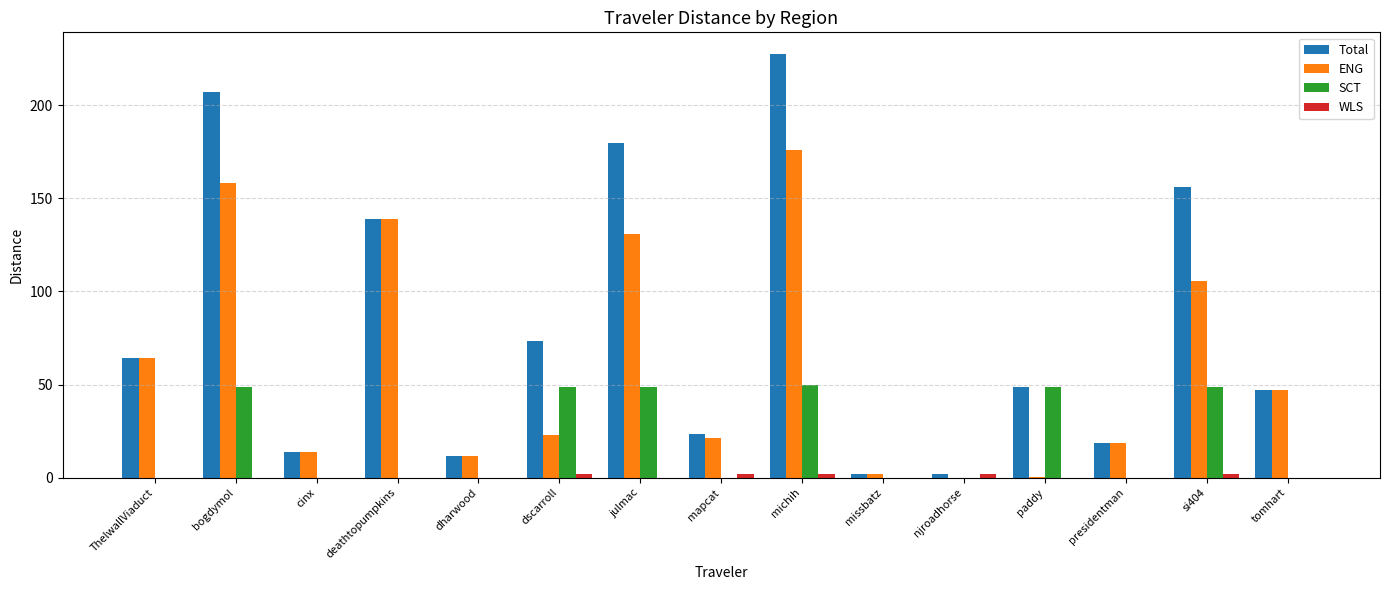

At which category does the chart reach its peak across all series?

michih